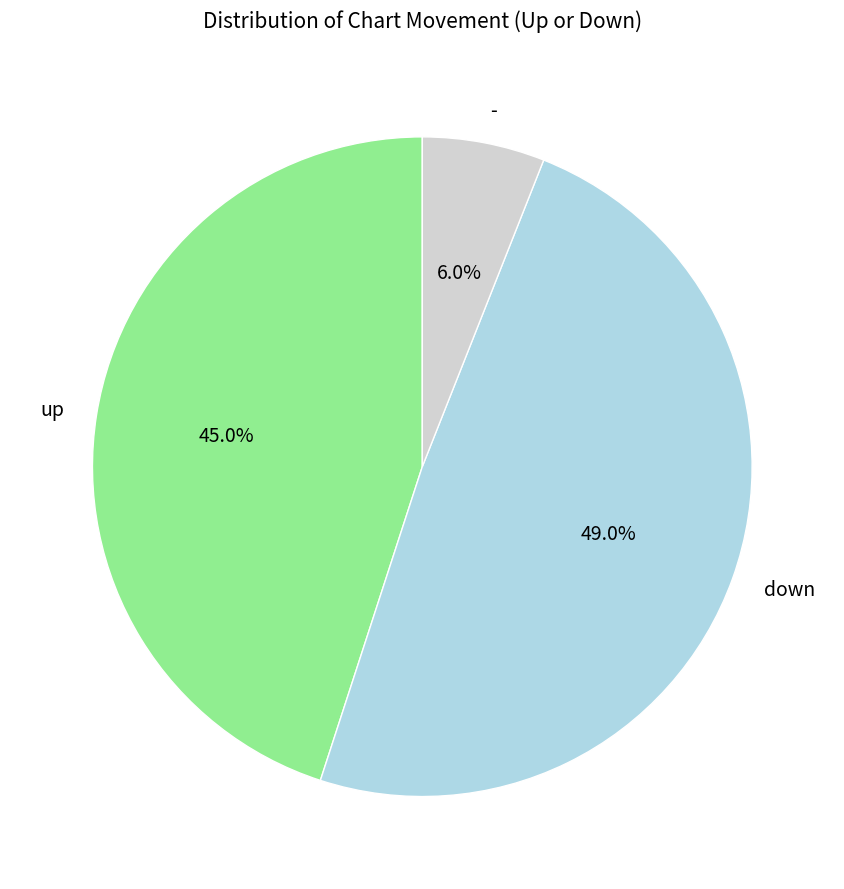

Does up account for over 50% of the chart?

No